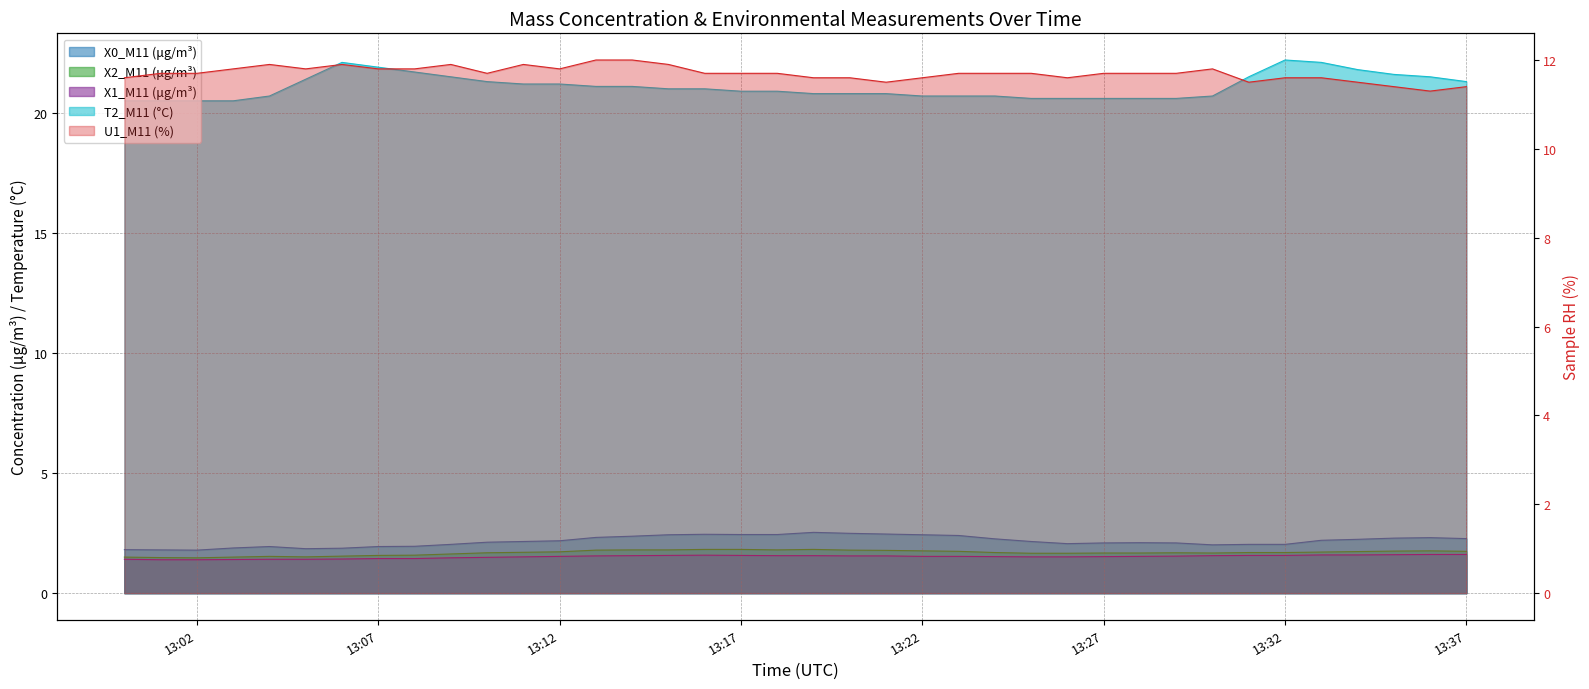

What is the difference between the X2_M11 (μg/m³) values at 2022-10-28 13:37:00 and 2022-10-28 13:26:00?

0.1